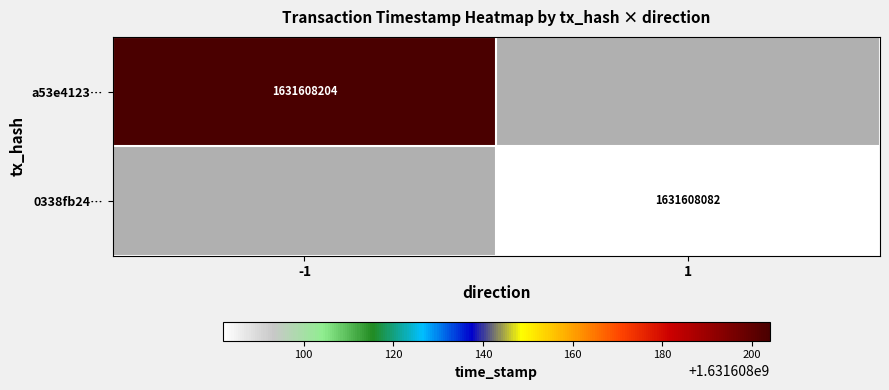

List the labels in order of 0338fb24b6cd2543c4401d561d0f35a8594b4bf value, smallest first.

-1, 1